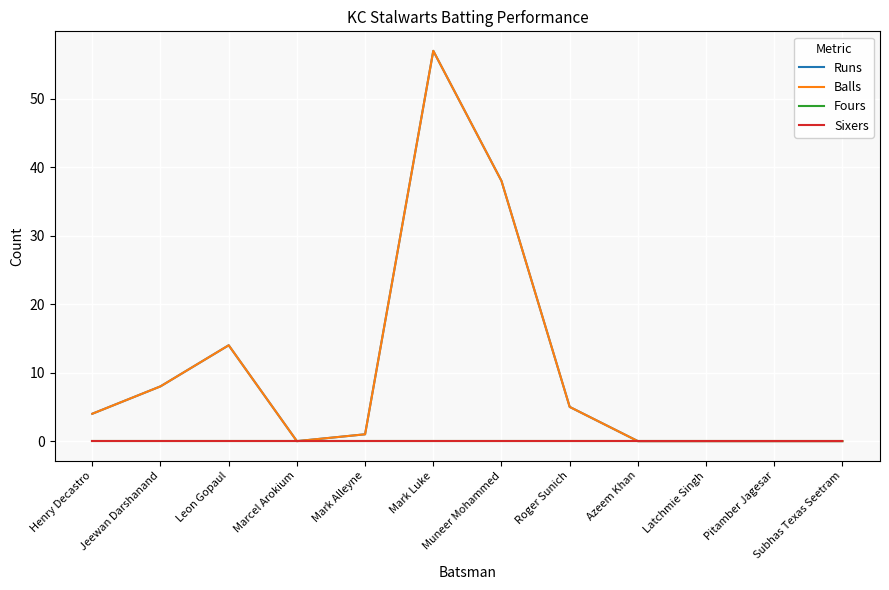

What is the spread (max minus min) of values at Henry Decastro?

4